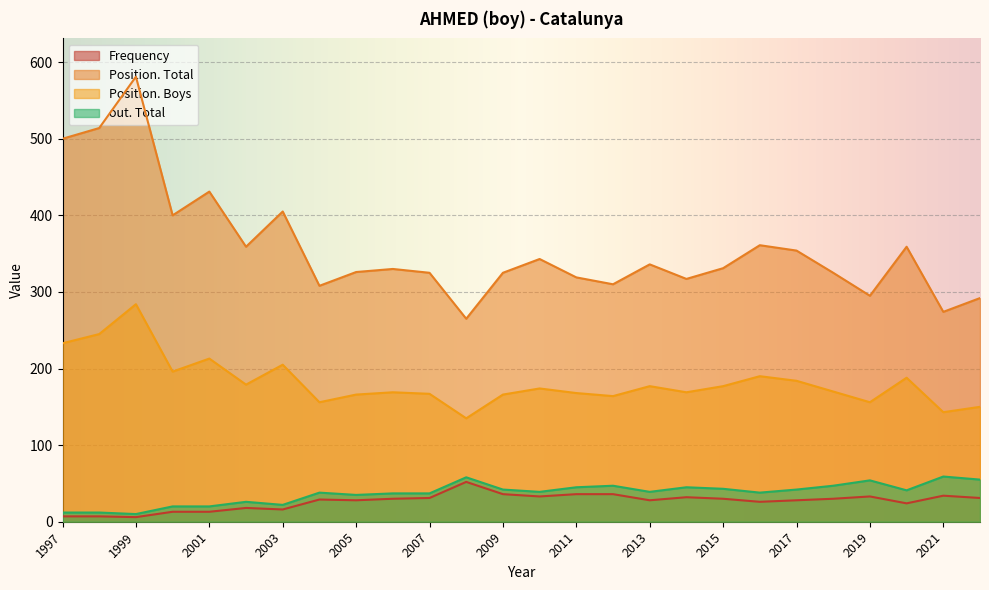

How many interior local peaks does the out. Total series have?

7